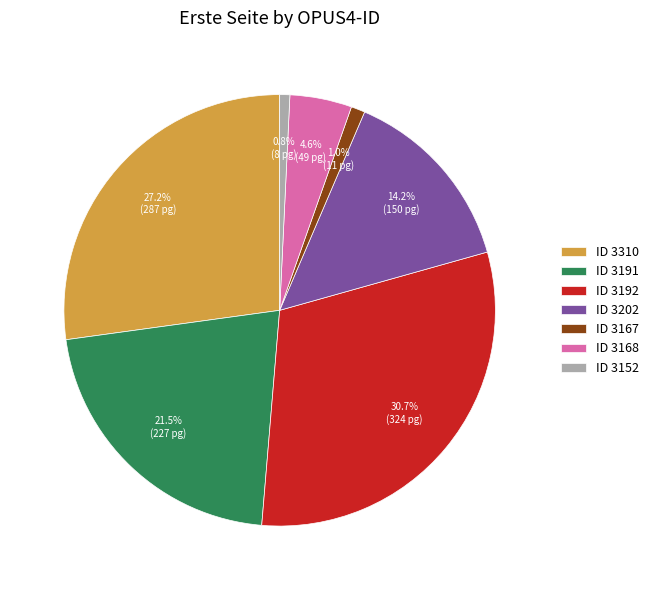

Is ID 3152 the majority of the pie?

No